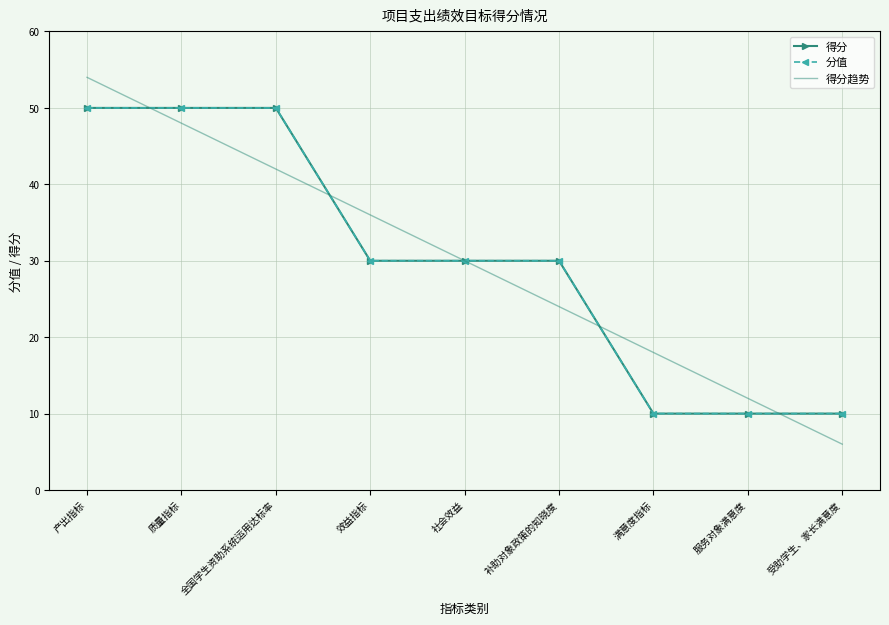

What is the difference between the maximum and second lowest values in the 分值 series?

40.0